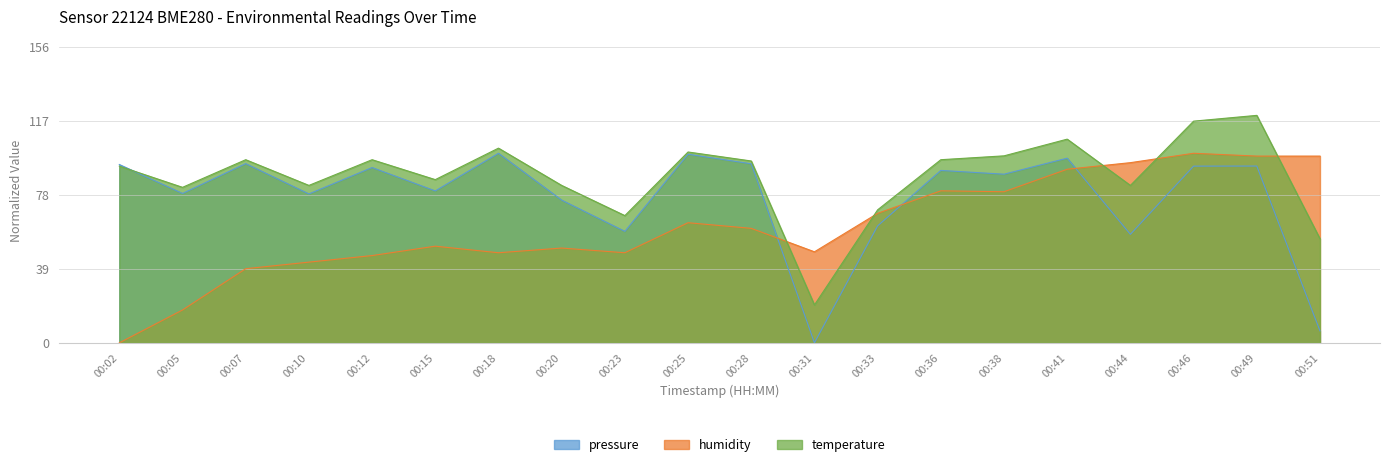

List the labels in order of humidity value, largest first.

00:46, 00:49, 00:51, 00:44, 00:41, 00:36, 00:38, 00:33, 00:25, 00:28, 00:15, 00:20, 00:31, 00:18, 00:23, 00:12, 00:10, 00:07, 00:05, 00:02